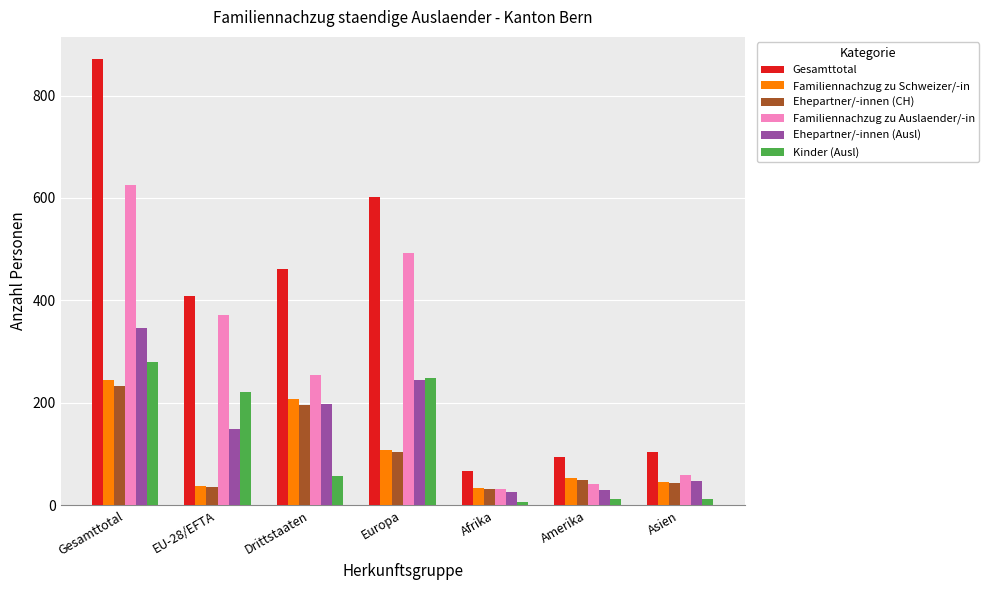

The value of Ehepartner/-innen (Ausl) at Afrika is 26. True or false?

True